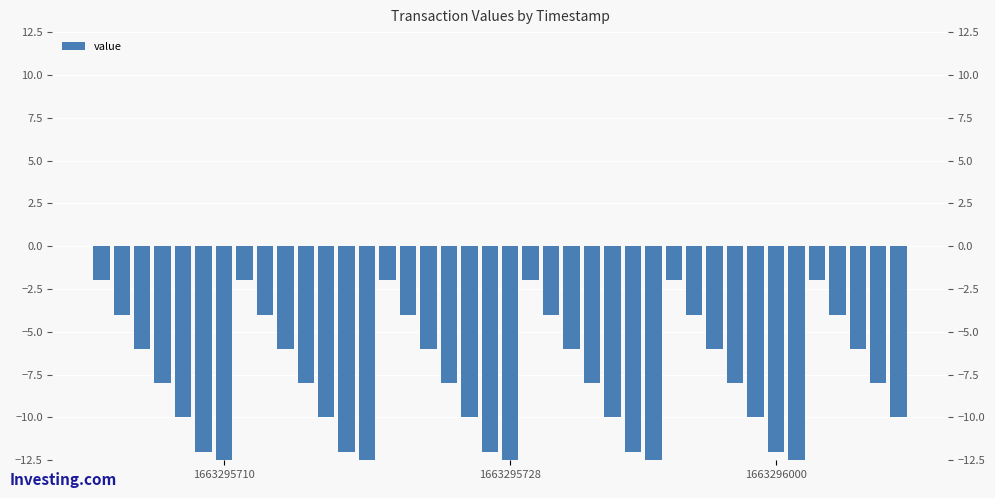

Which has a higher value, 39 or 9?

9